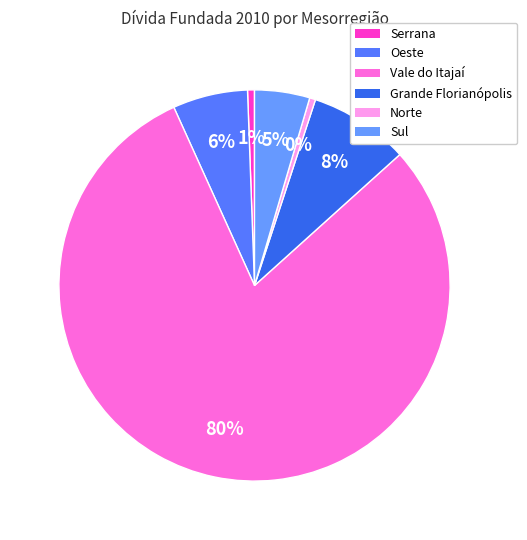

Count the number of slices in the pie.

6